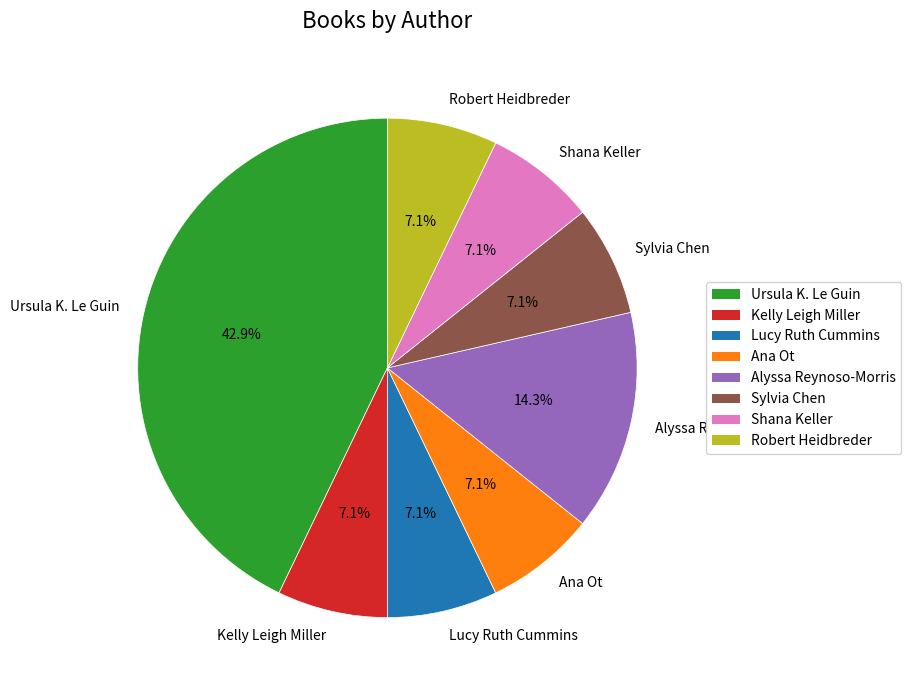

Which category has the biggest portion of the pie?

Ursula K. Le Guin